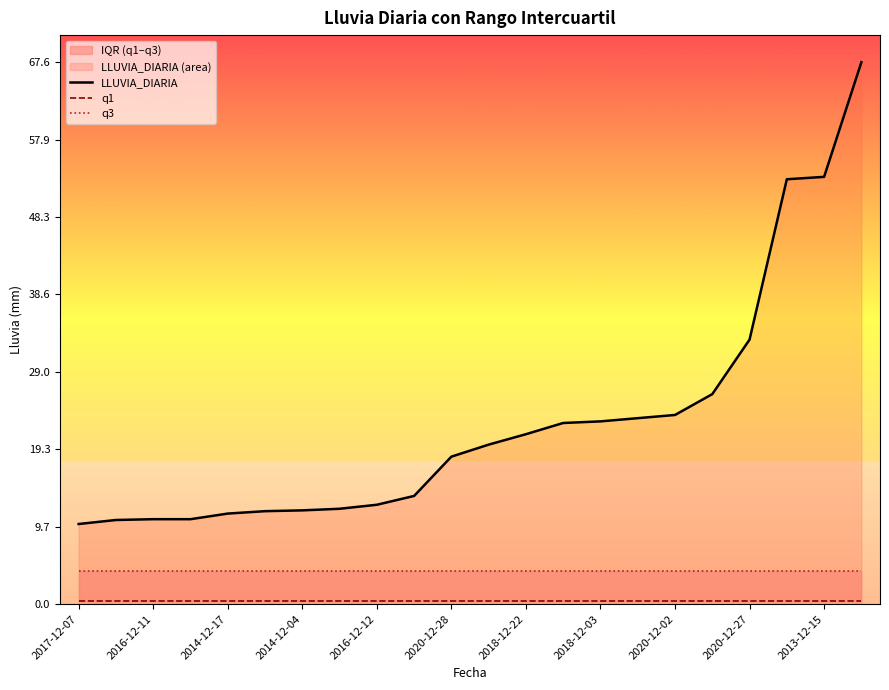

How many lines are shown in the chart?

3